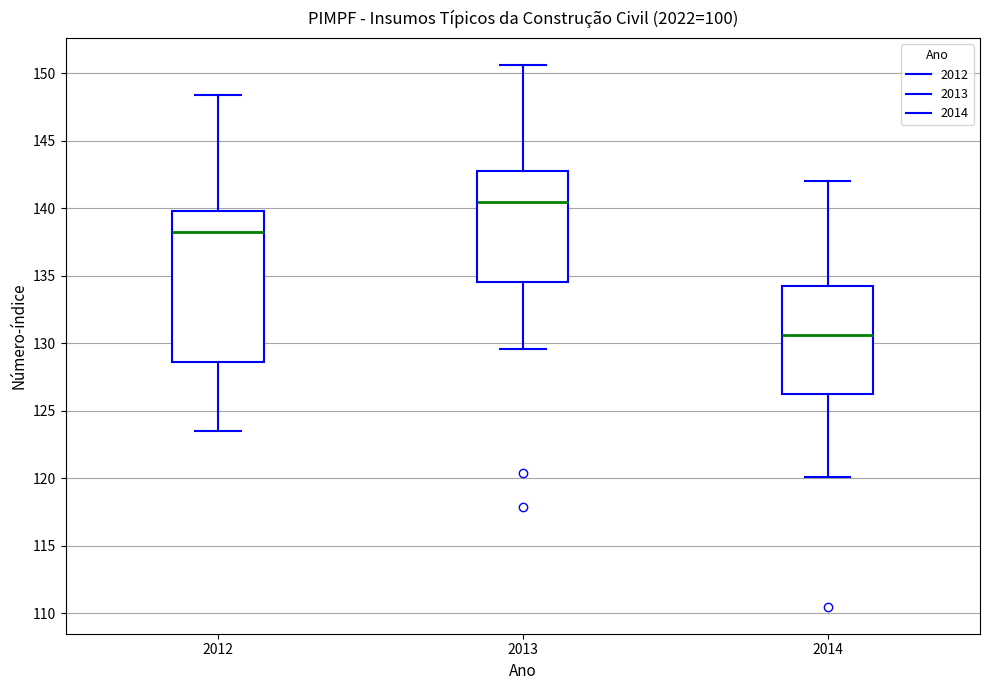

Where does the upper whisker of the box at x = 2013 end on the y-axis? The values are not printed on the chart, so give them approximately, as read against the axis.

150.5